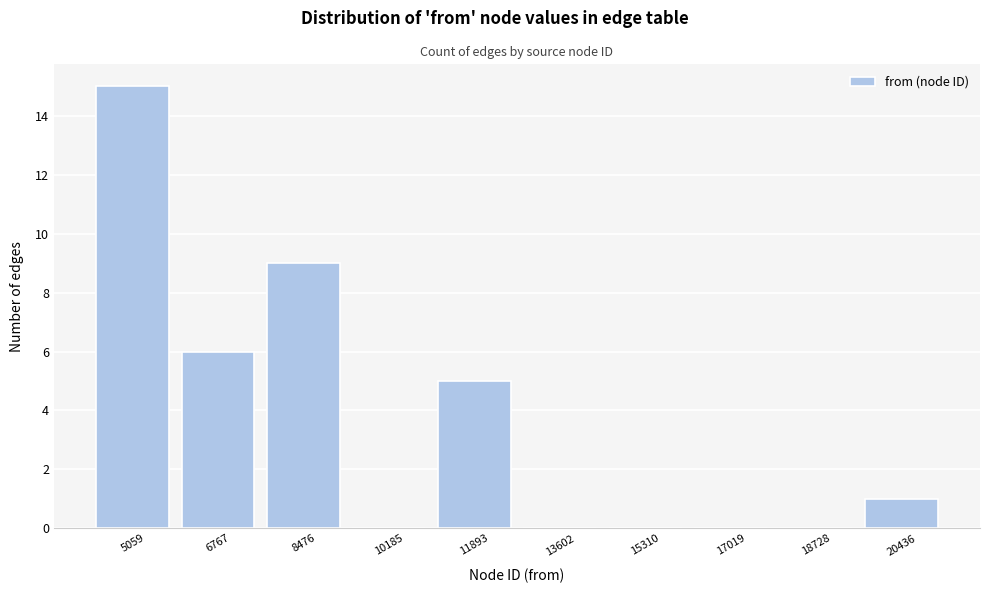

Reading left to right, transcribe this chart: for each bar, give the range it covers on the x-axis and its height. Neither the bar edges nor the heights are printed on the chart, so give them approximately, as read against the axes.

4200 to 6000: 15
6000 to 7600: 6
7600 to 9400: 9
9400 to 11000: 0
11000 to 12800: 5
12800 to 14400: 0
14400 to 16200: 0
16200 to 17800: 0
17800 to 19600: 0
19600 to 21200: 1